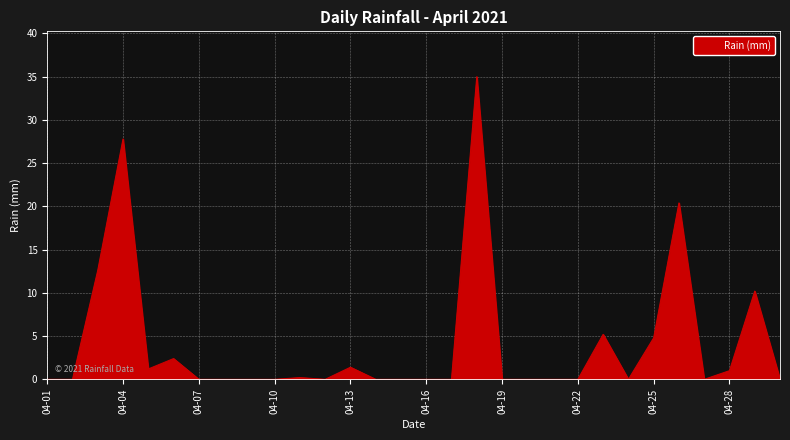

What is the difference between the maximum and minimum values?

35.0